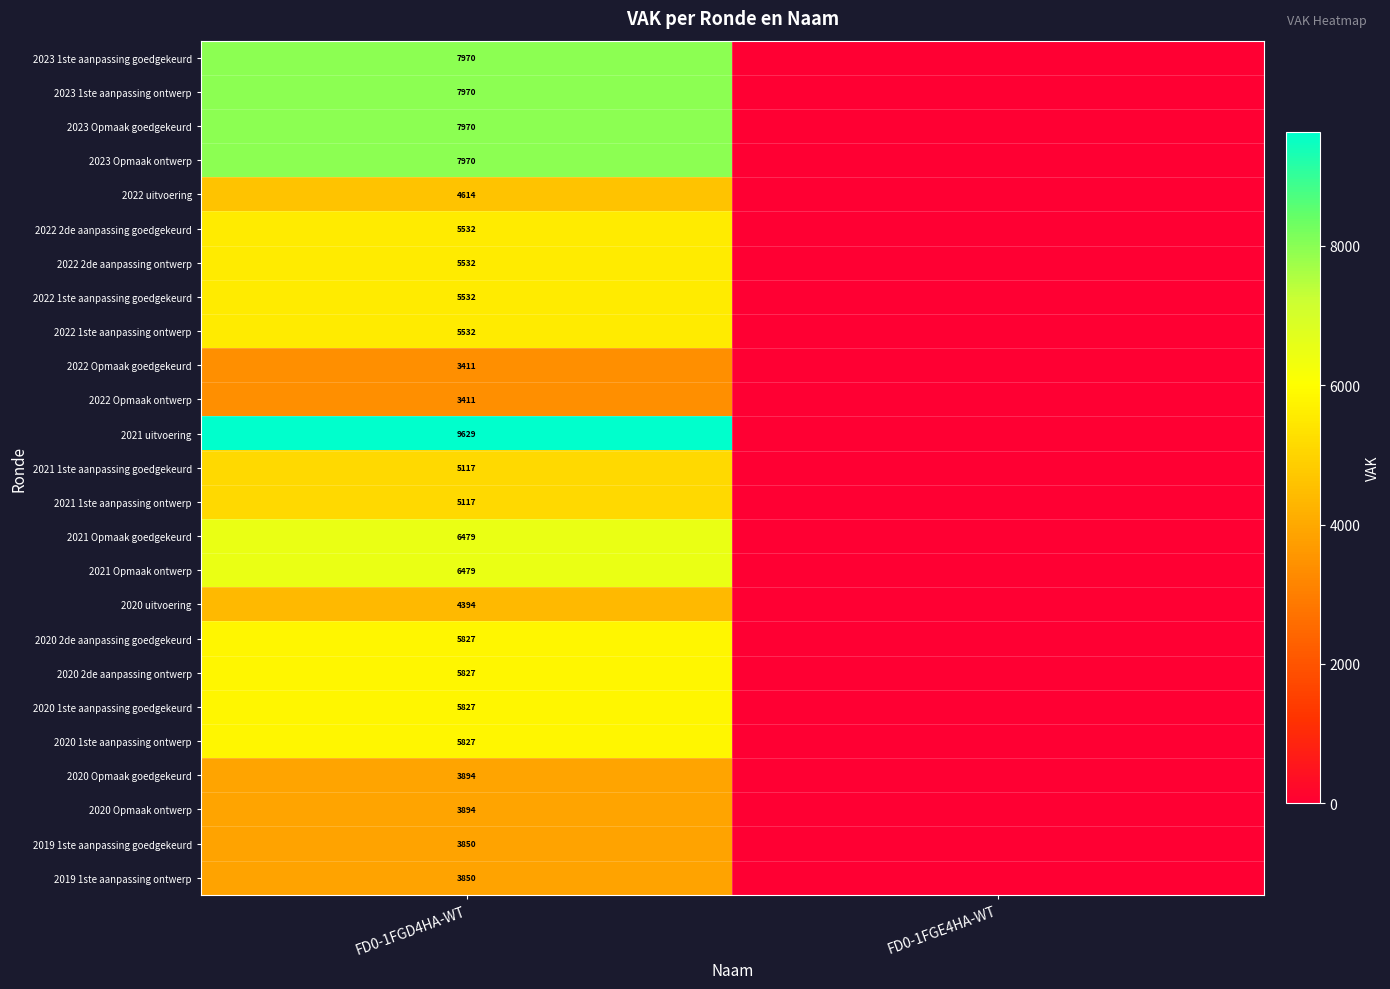

The value of 2020 1ste aanpassing ontwerp at FD0-1FGD4HA-WT is 5827. True or false?

True